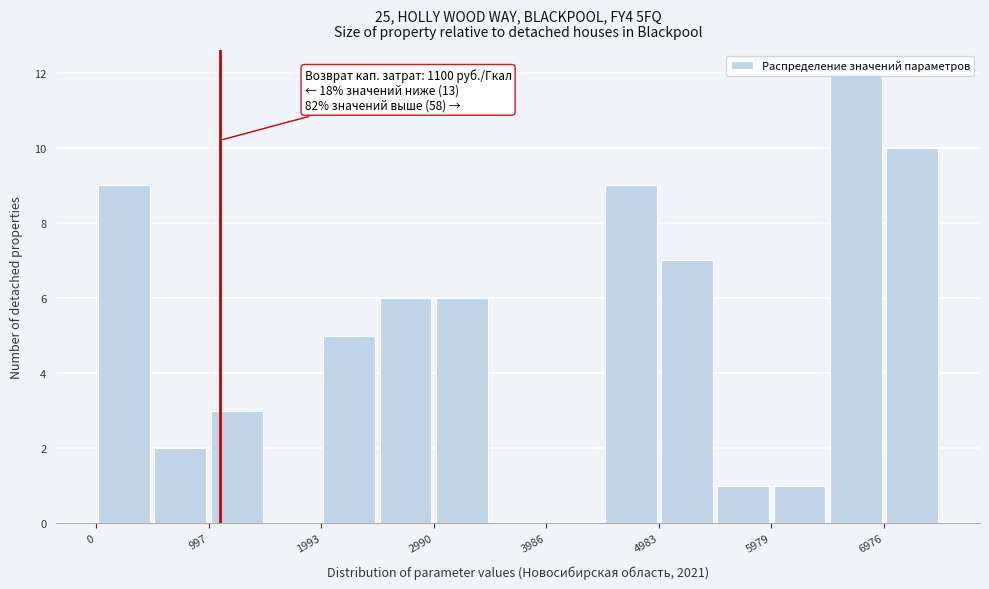

Over which range of the x-axis is the bar tallest?

6500 to 7000